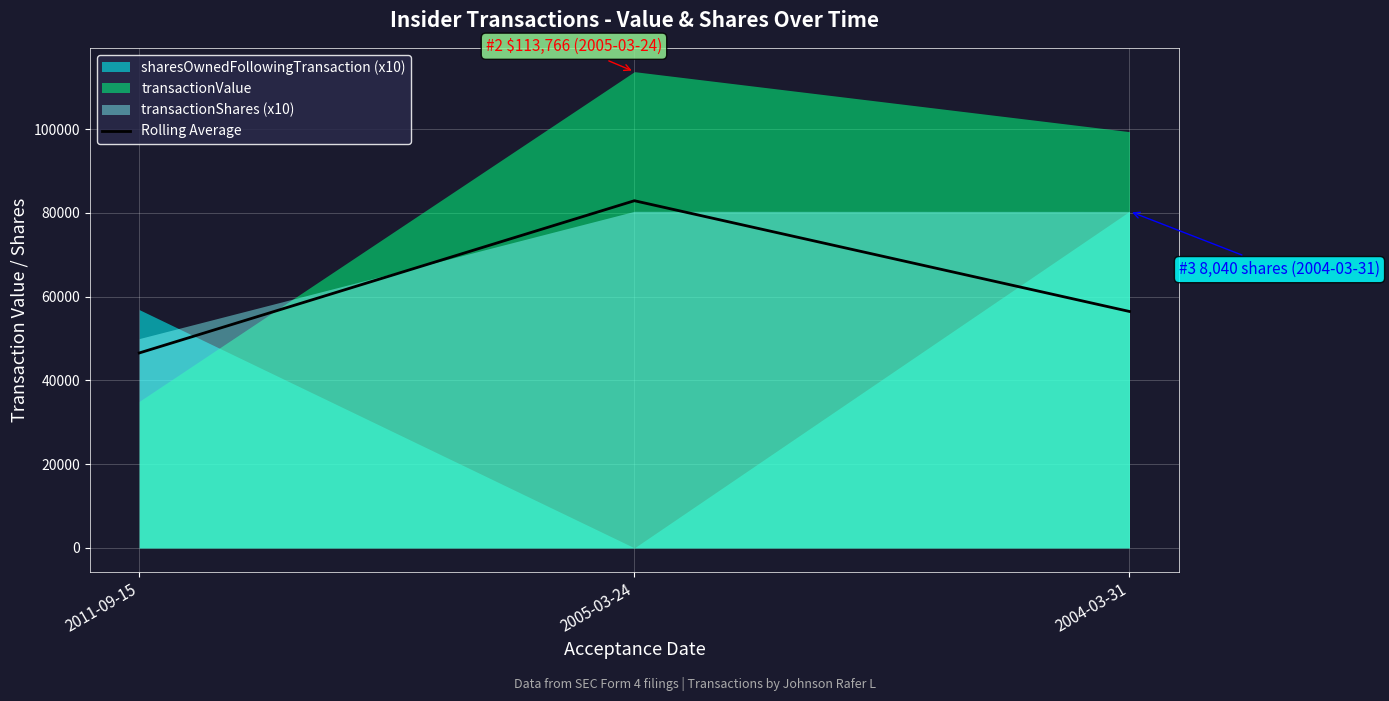

What is the label of the 1st point from the left?

2011-09-15